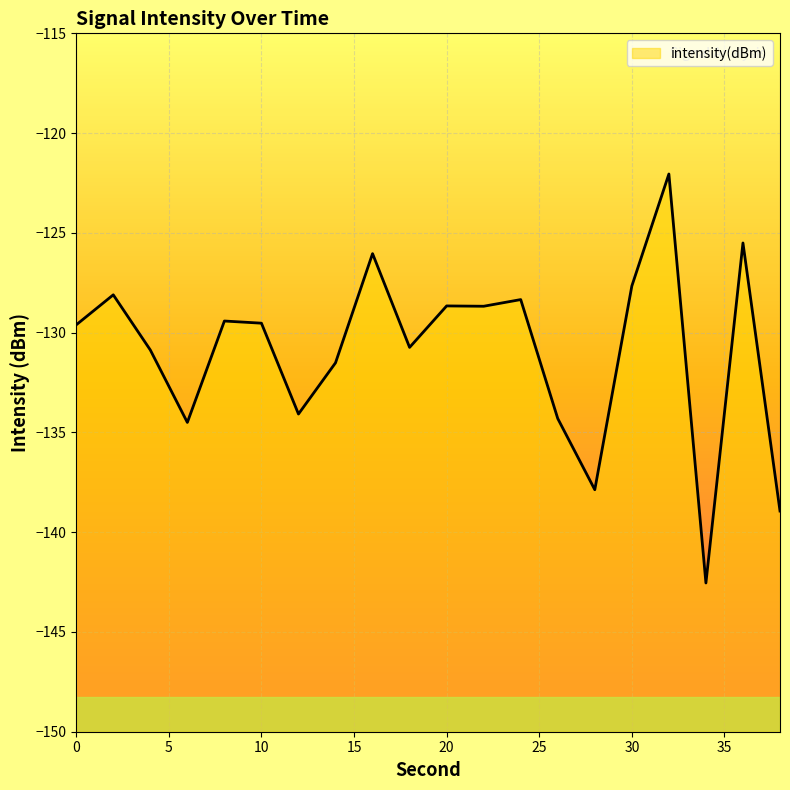

Rank the categories by value from lowest to highest.

34, 38, 28, 6, 26, 12, 14, 4, 18, 0, 10, 8, 22, 20, 24, 2, 30, 16, 36, 32